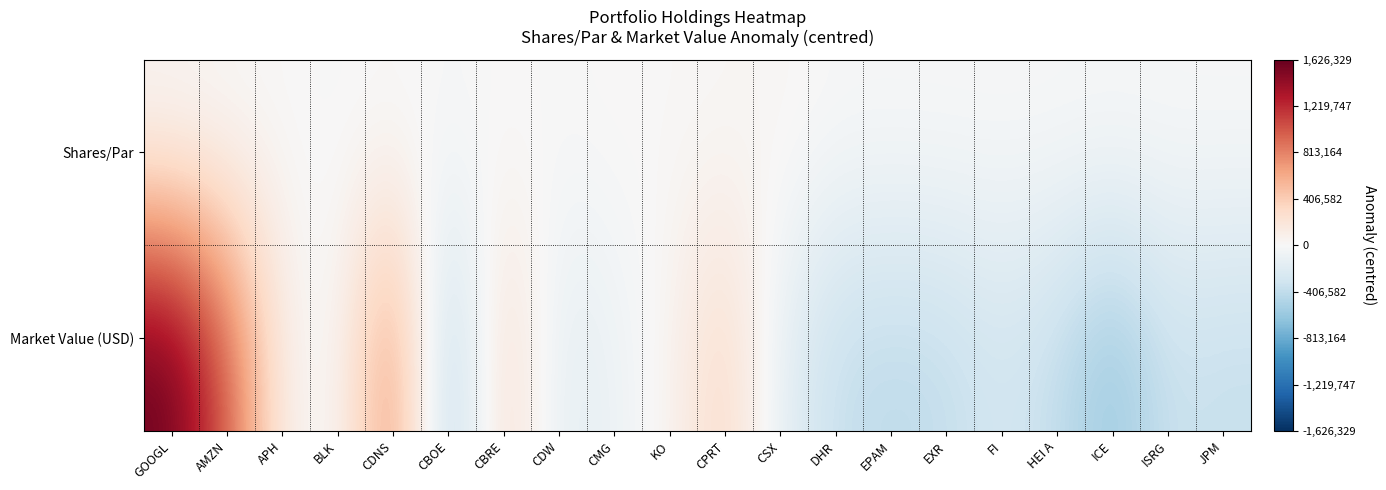

Reading left to right, transcribe all the data shown in this chart.

Shares/Par: GOOGL=6893.9	AMZN=919.9	APH=6987.9	BLK=-10477.1	CDNS=-4610.1	CBOE=-8349.1	CBRE=2046.9	CDW=-4537.1	CMG=13189.9	KO=7362.9	CPRT=16026.9	CSX=31471.9	DHR=-7020.1	EPAM=-5950.1	EXR=-5335.1	FI=-6146.1	HEI A=-7103.1	ICE=-7482.1	ISRG=-9964.1	JPM=-7926.1
Market Value (USD): GOOGL=1626328.7	AMZN=1006669.6	APH=93472.4	BLK=-40546.4	CDNS=815422.8	CBOE=-569160.7	CBRE=345080.4	CDW=-175916.5	CMG=-92993.8	KO=37474.7	CPRT=344075.4	CSX=-143582.5	DHR=-384536.4	EPAM=-424585.5	EXR=-396524.8	FI=-295575.7	HEI A=-393370.4	ICE=-615865.3	ISRG=-351715.7	JPM=-384150.5